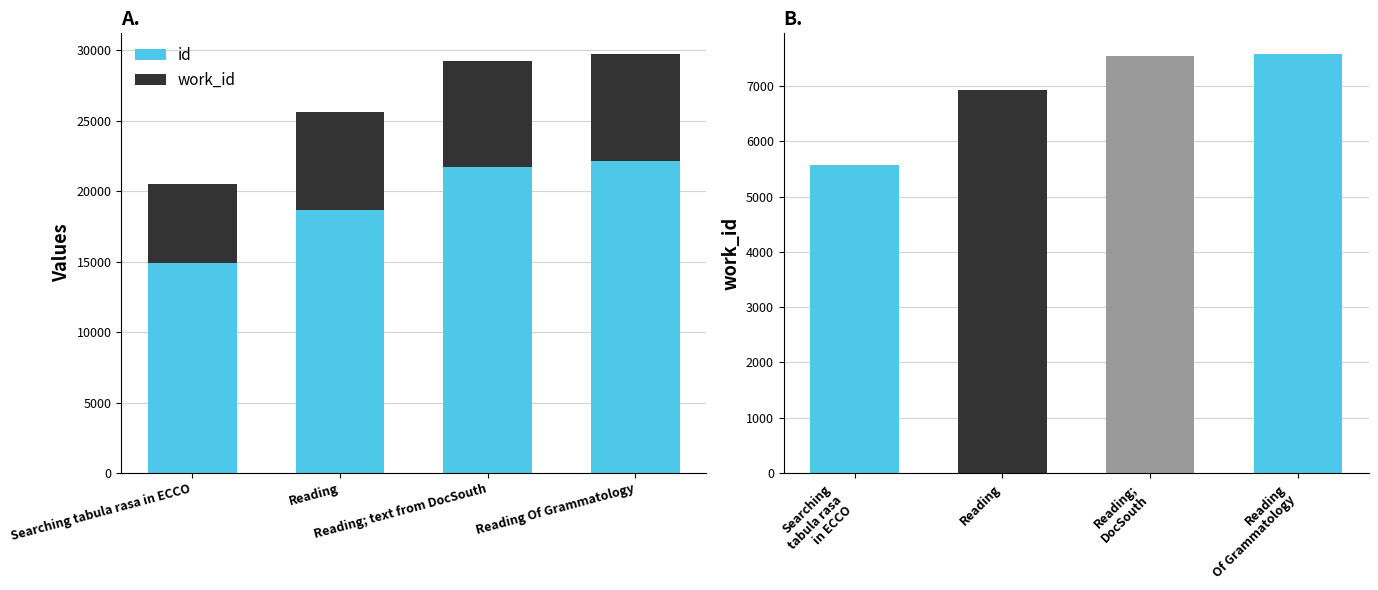

Reading left to right, transcribe all the data shown in this chart.

id: 14903	18683	21689	22136
work_id: 5582	6939	7541	7579